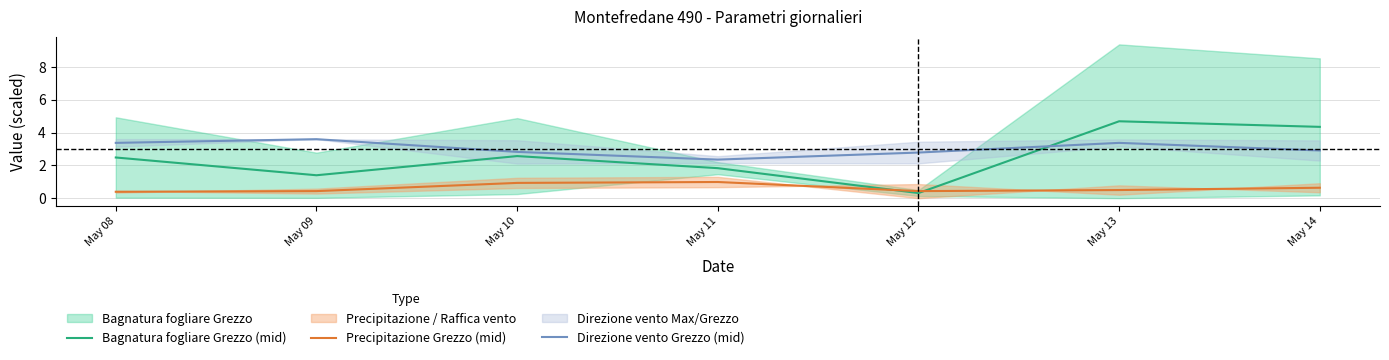

Count the number of data series in this chart.

3